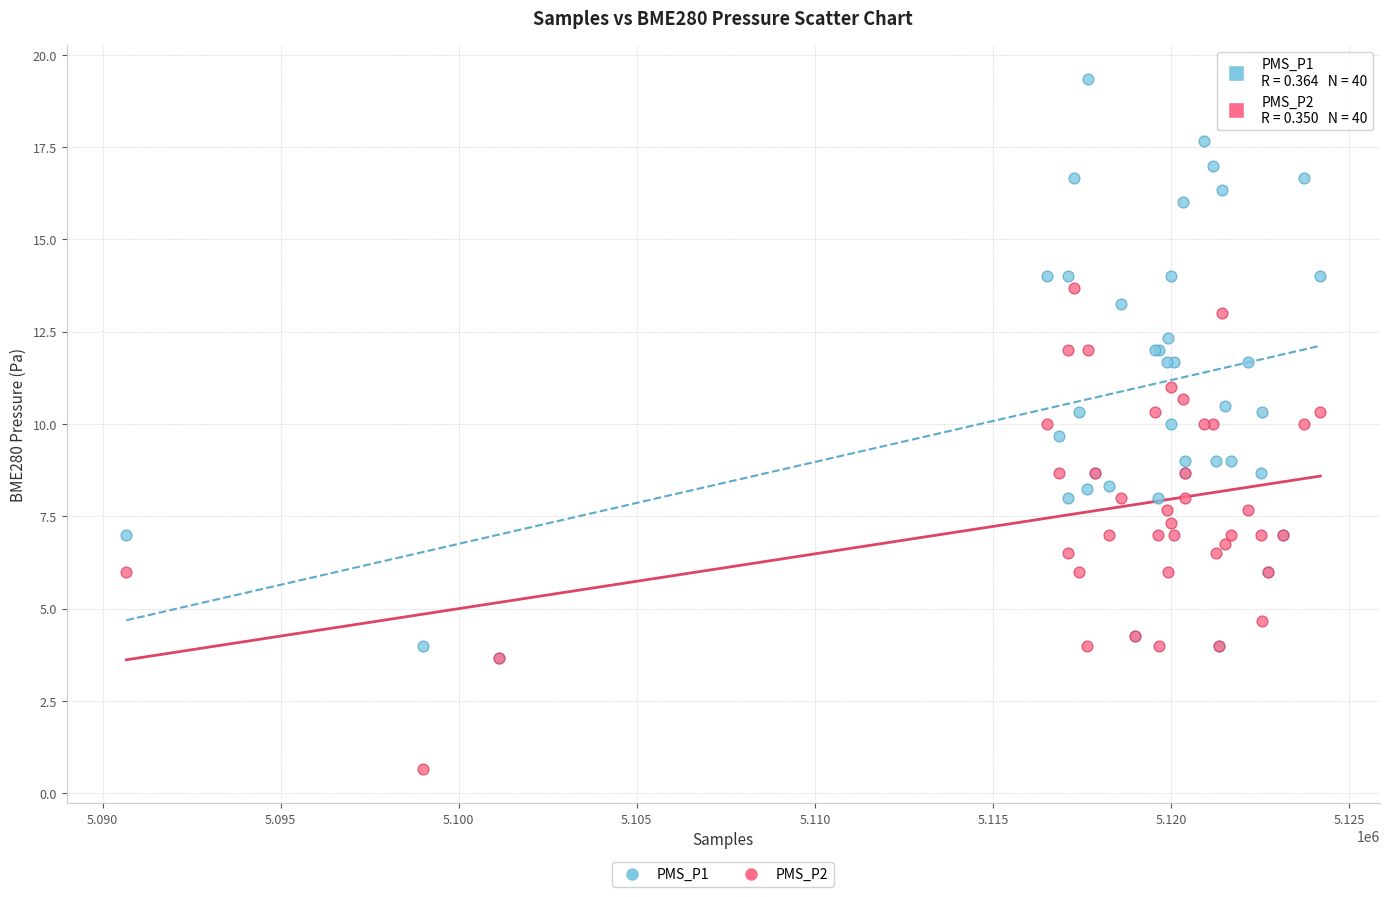

Which series reaches the maximum Y coordinate?

PMS_P1